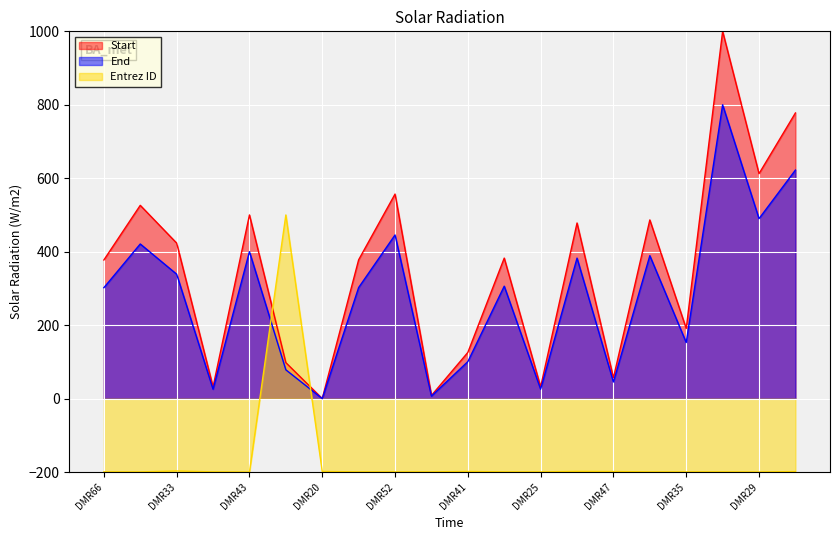

Which series has the widest spread of values?

Start